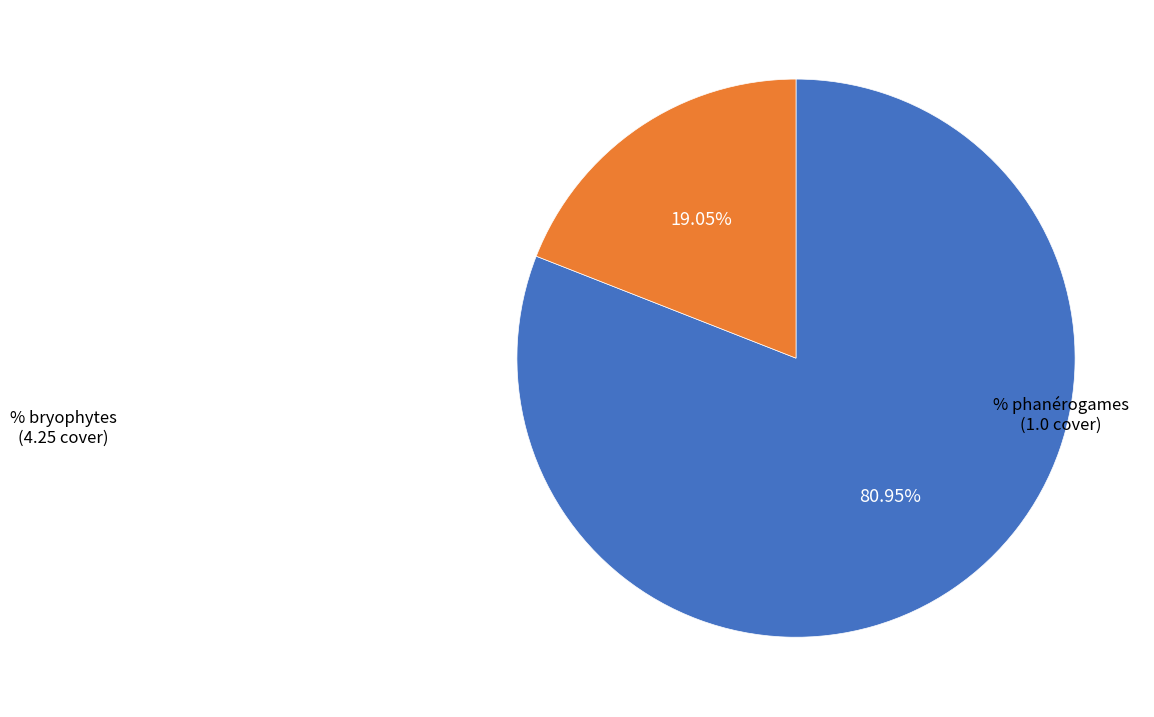

Does any single category account for the majority?

Yes